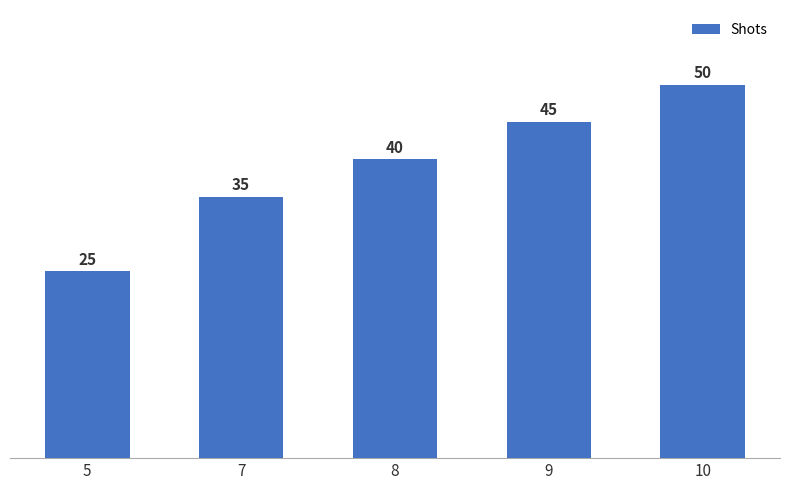

True or false: the data shows 50 at 10.

True